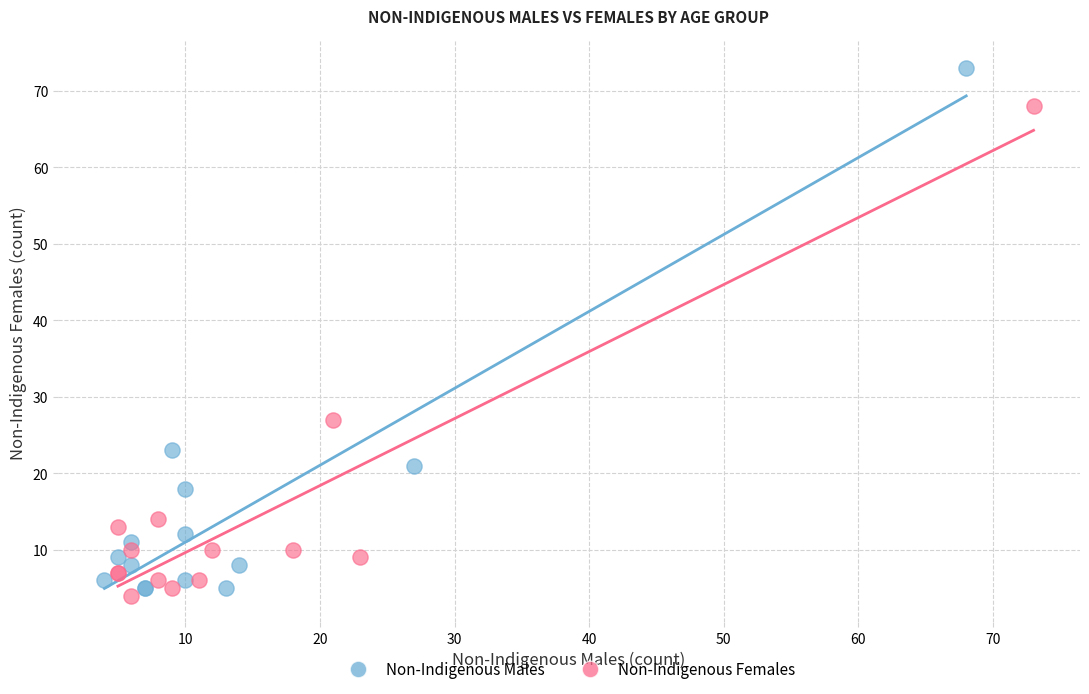

Which series reaches the minimum Y coordinate?

Non-Indigenous Females